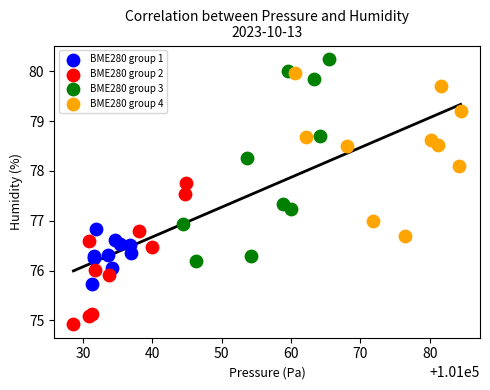

Which series contains the lowest Y value?

BME280 group 2